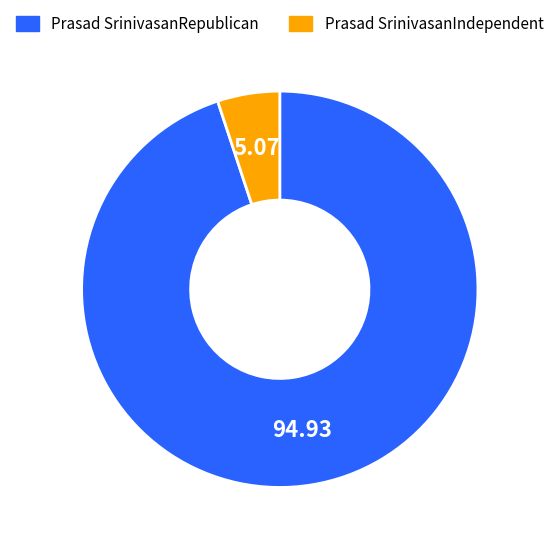

Does any single category account for the majority?

Yes